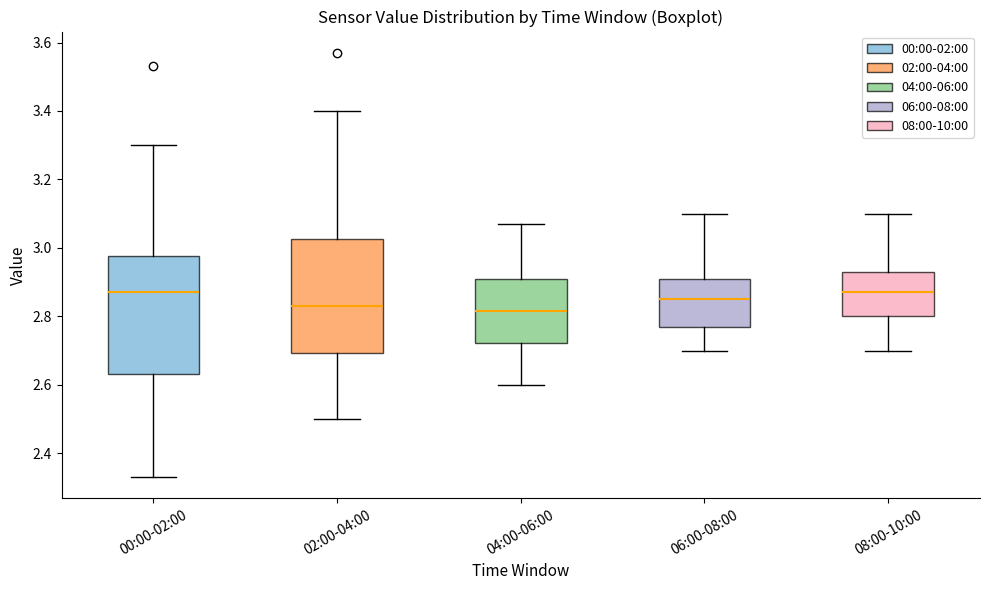

Reading left to right, read every box against the y-axis: the position of its median line, the range the box covers, and the ends of its whiskers. The values are not printed on the chart, so give them approximately, as read against the axis.

00:00-02:00: median 2.88, box 2.64 to 2.98, whiskers 2.34 to 3.30
02:00-04:00: median 2.84, box 2.70 to 3.02, whiskers 2.50 to 3.40
04:00-06:00: median 2.82, box 2.72 to 2.90, whiskers 2.60 to 3.08
06:00-08:00: median 2.86, box 2.78 to 2.90, whiskers 2.70 to 3.10
08:00-10:00: median 2.88, box 2.80 to 2.94, whiskers 2.70 to 3.10